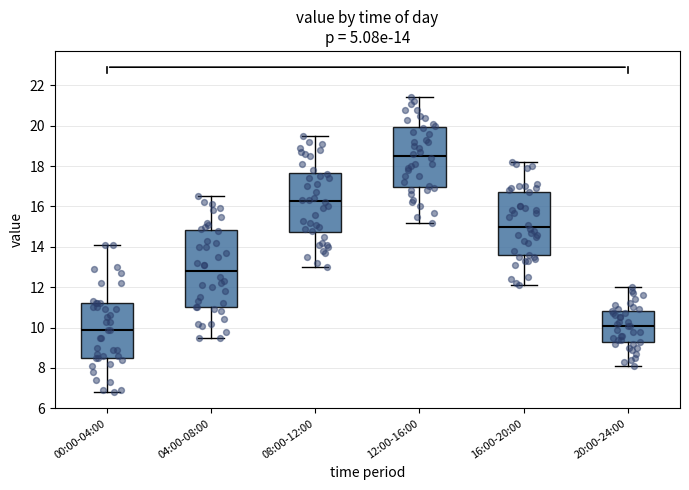

Which box is the tallest, from its lower edge to its upper edge?

04:00-08:00